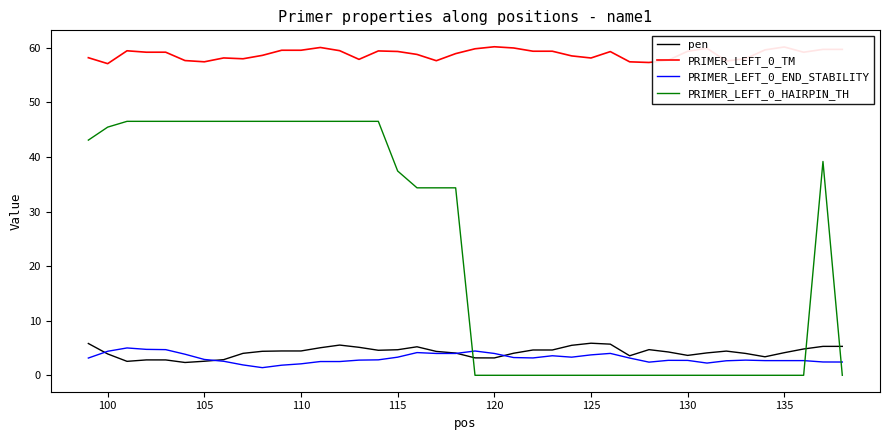

True or false: PRIMER_LEFT_0_HAIRPIN_TH and pen cross at least once.

True